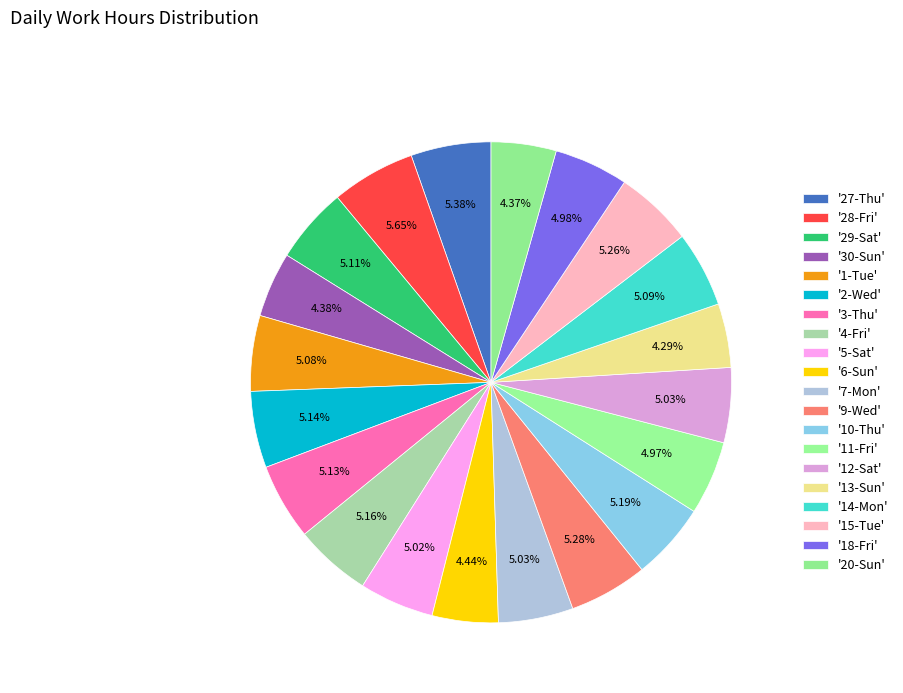

How many segments does this pie chart have?

20